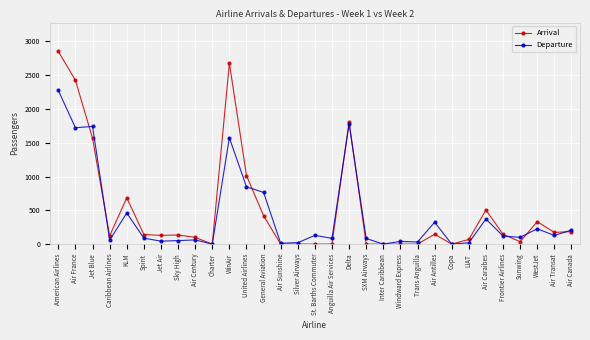

Which category has the highest value across all series?

American Airlines